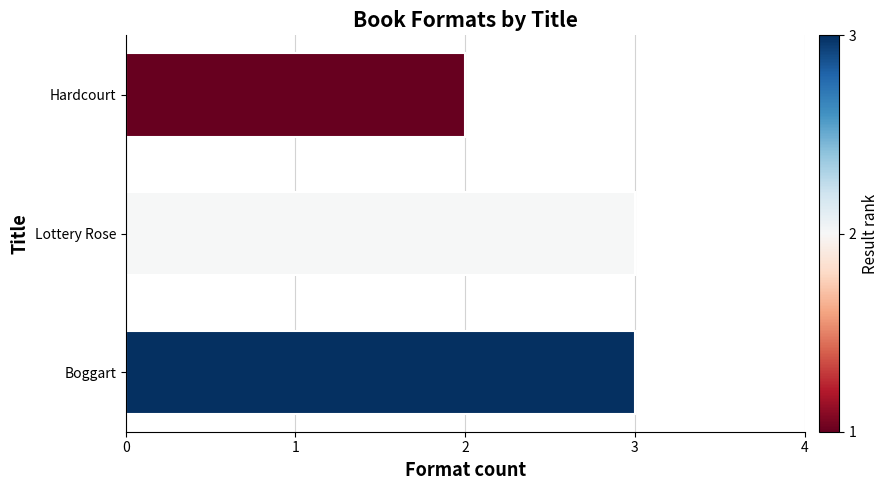

Does the chart contain any negative values?

No